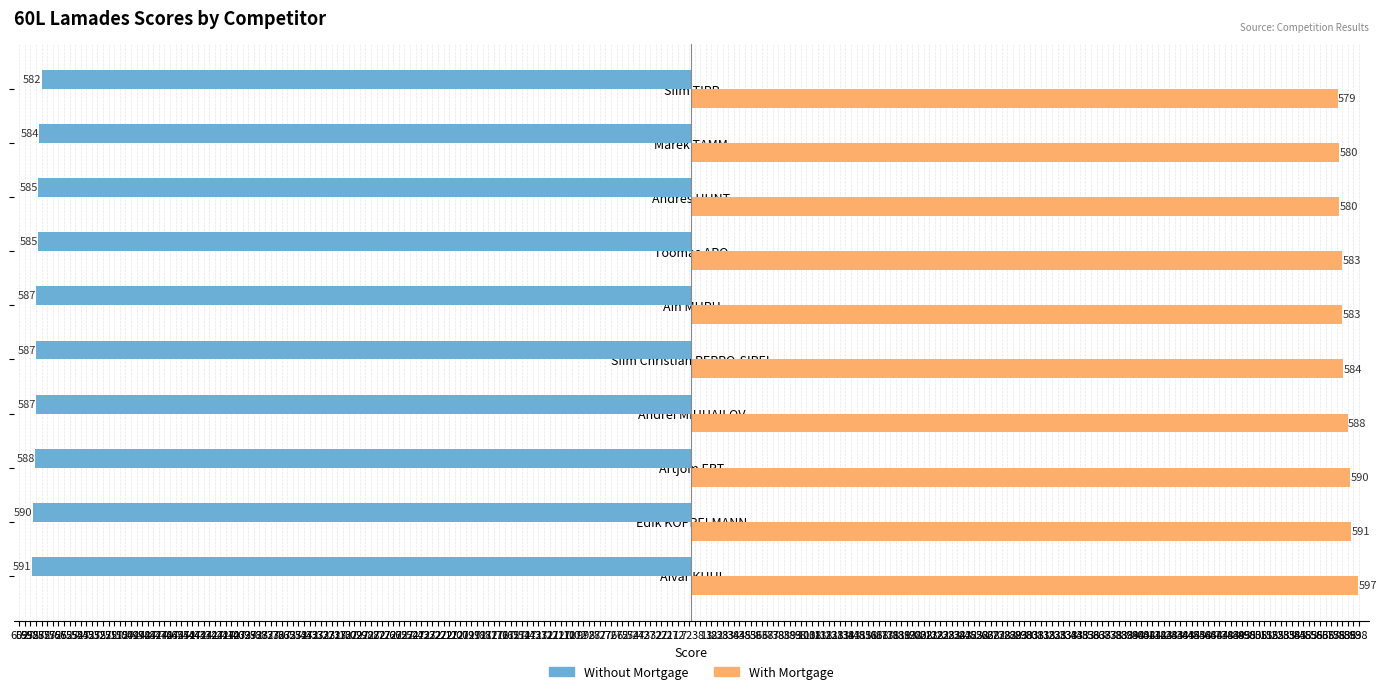

What are all the series names shown in the legend?

Without Mortgage, With Mortgage